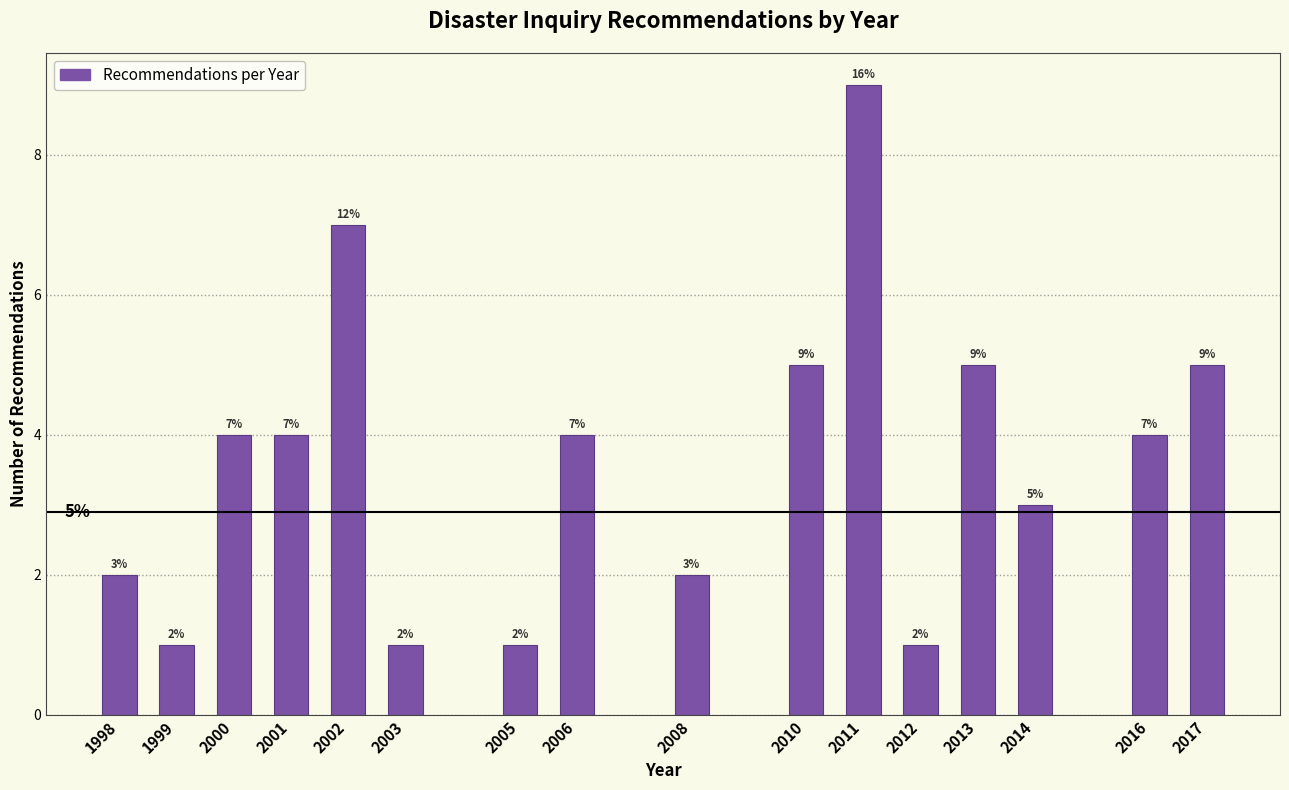

Reading left to right, list all the values displayed in this chart.

1998=2	1999=1	2000=4	2001=4	2002=7	2003=1	2005=1	2006=4	2008=2	2010=5	2011=9	2012=1	2013=5	2014=3	2016=4	2017=5